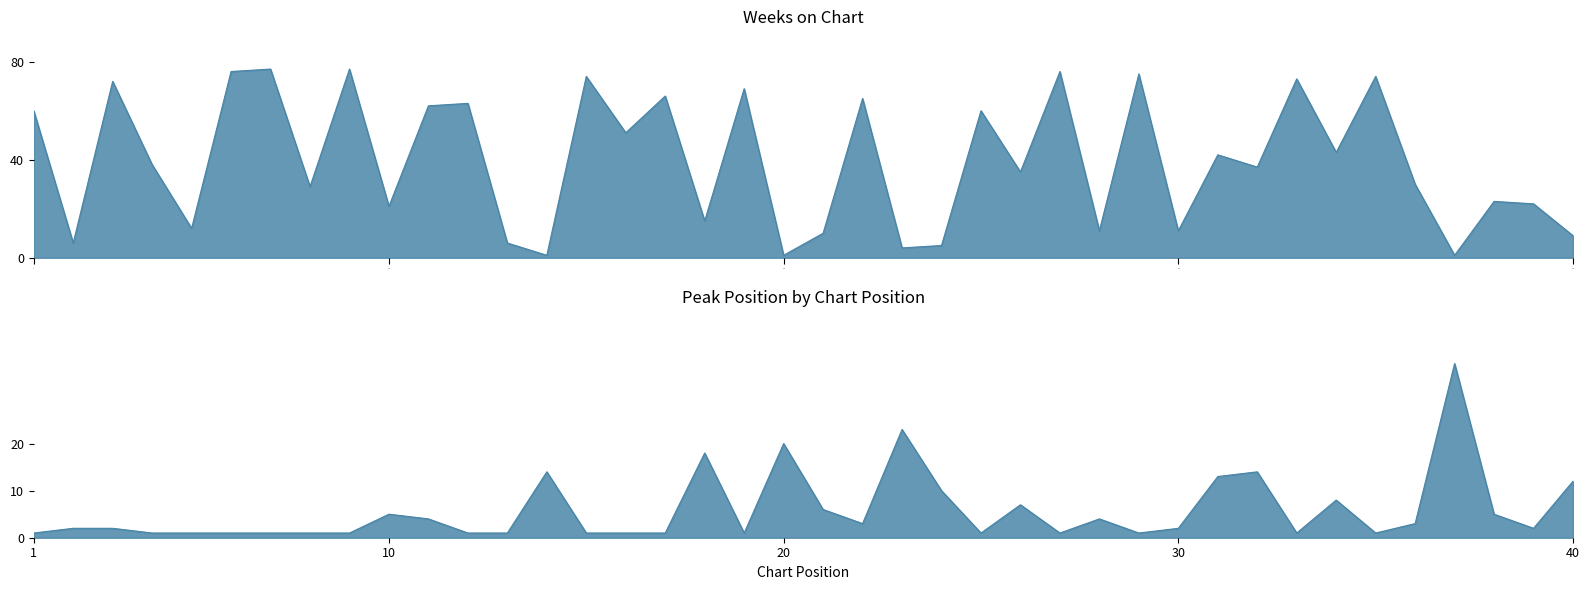

At which category is the sum across all series the highest?

7